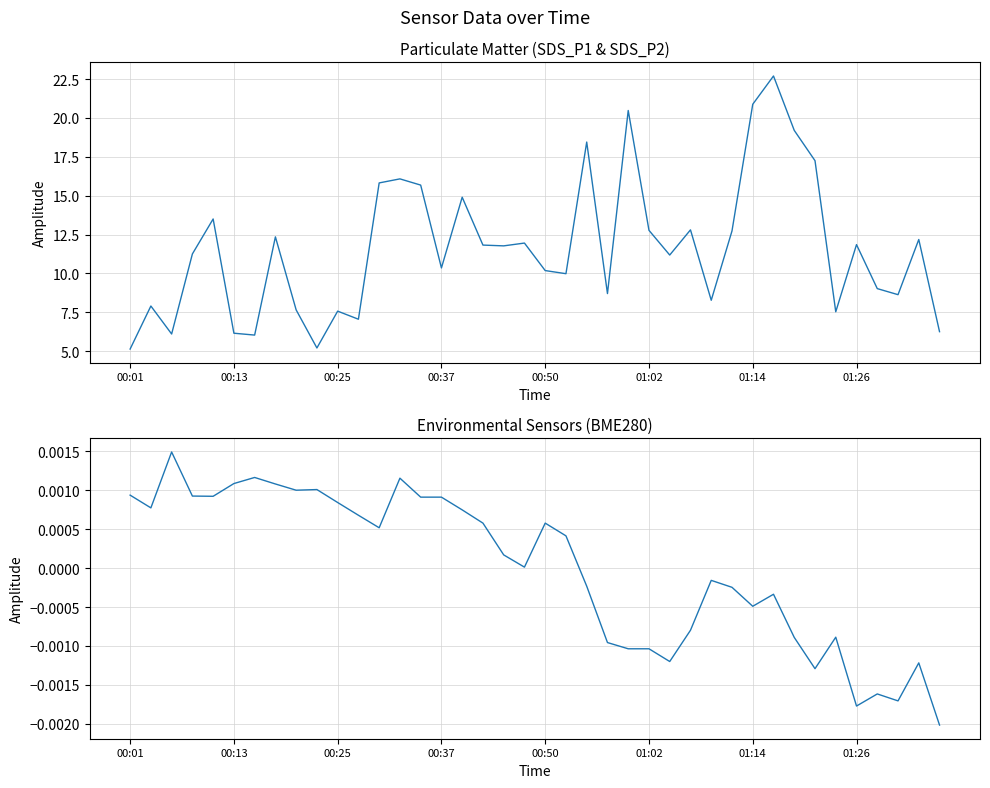

What is the average value of the SDS_P1 series?

11.6